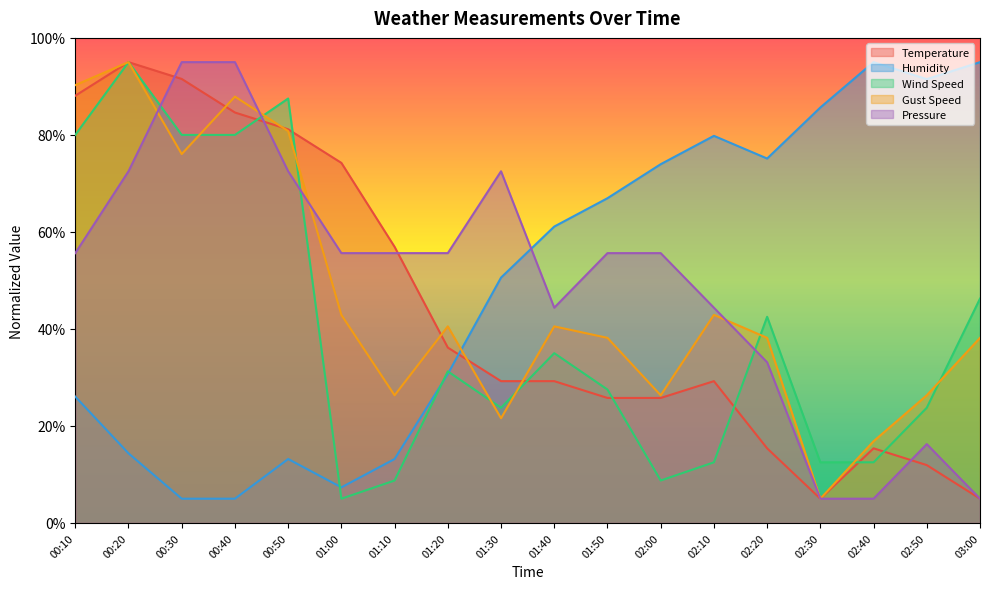

What is the sum of all Pressure values?

894.4